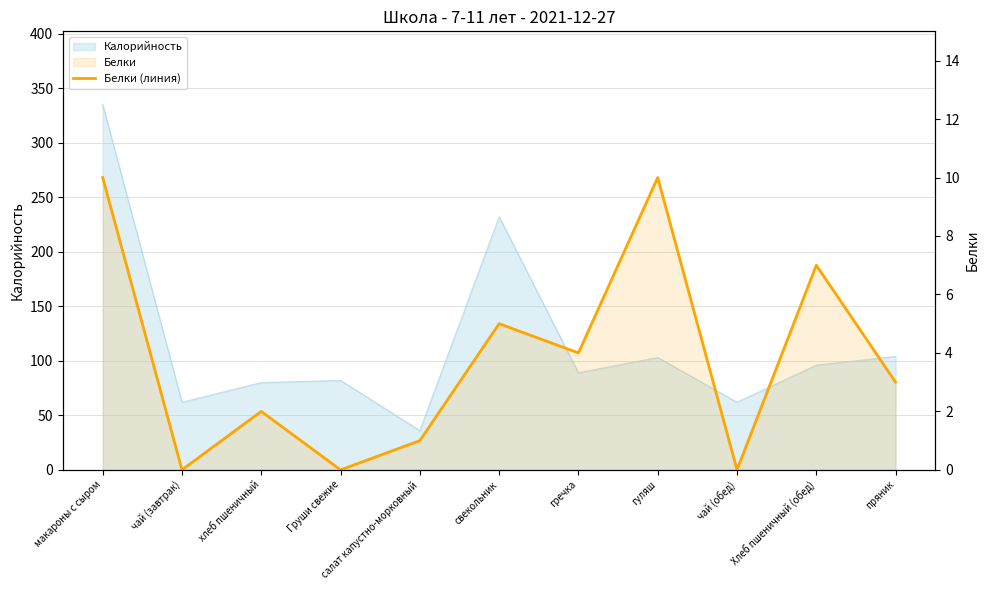

What is the label of the 8th point from the right?

Груши свежие